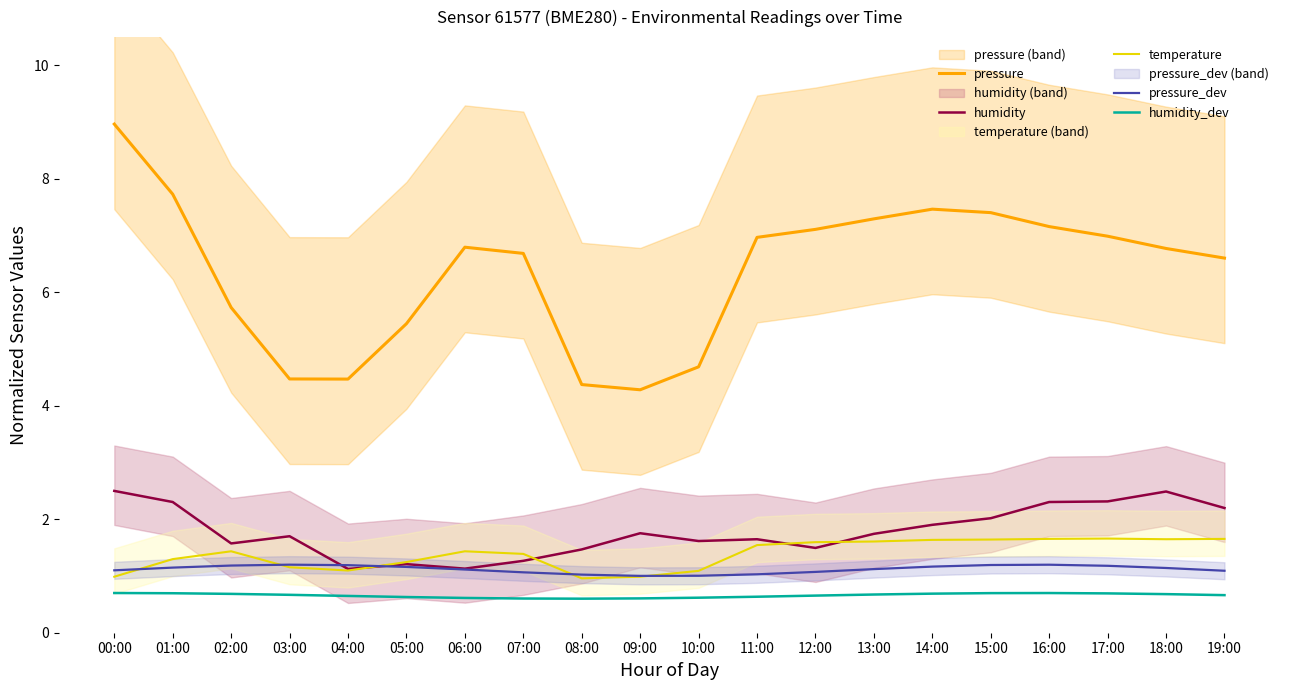

What is the difference between the second highest and minimum values in the pressure series?

3.4